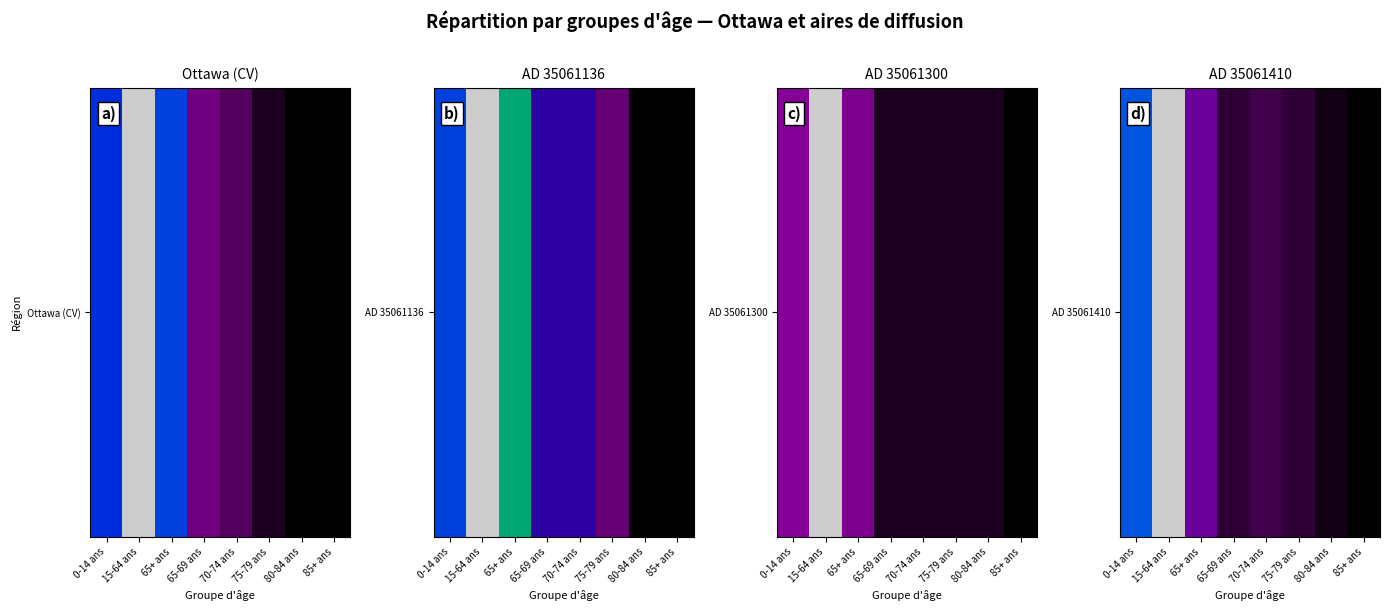

List the labels in order of value, largest first.

15-64 ans, 0-14 ans, 65+ ans, 70-74 ans, 65-69 ans, 75-79 ans, 80-84 ans, 85+ ans